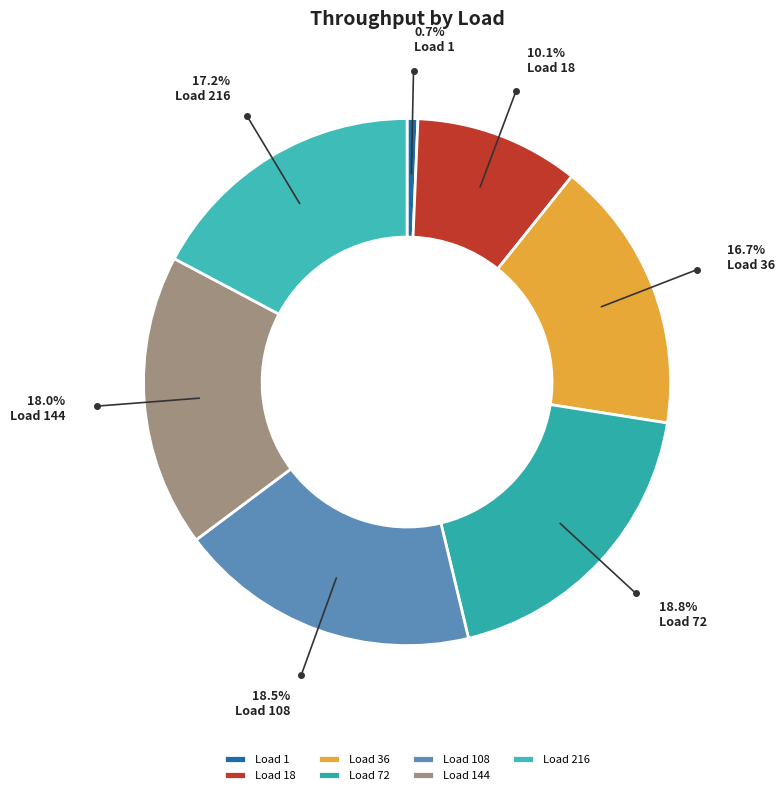

How many slices are in this pie chart?

7